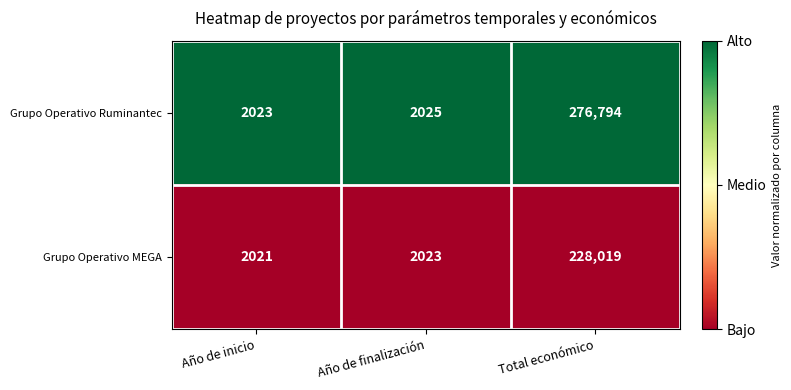

Reading left to right, list all the values displayed in this chart.

Grupo Operativo Ruminantec: 2023	2025	276794
Grupo Operativo MEGA: 2021	2023	228019